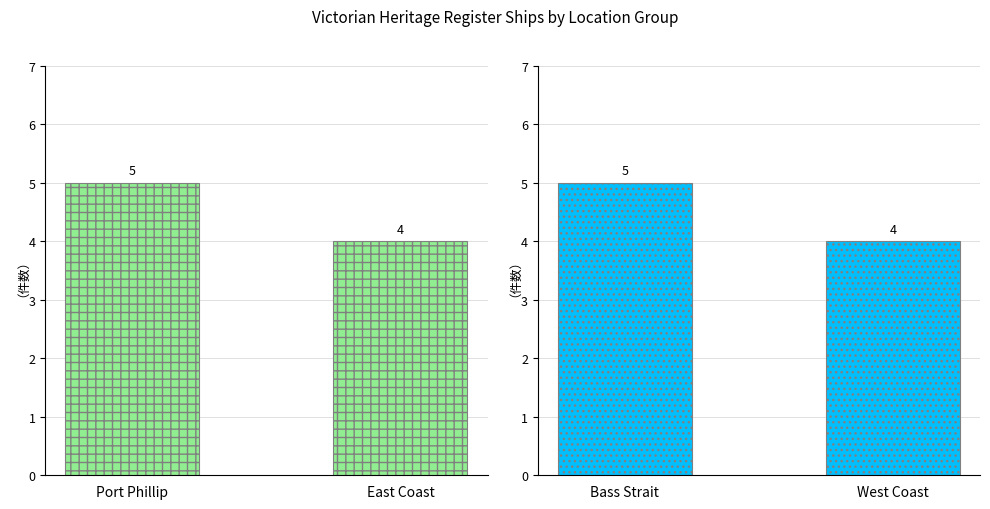

Which category has the lowest value across all series?

East Coast